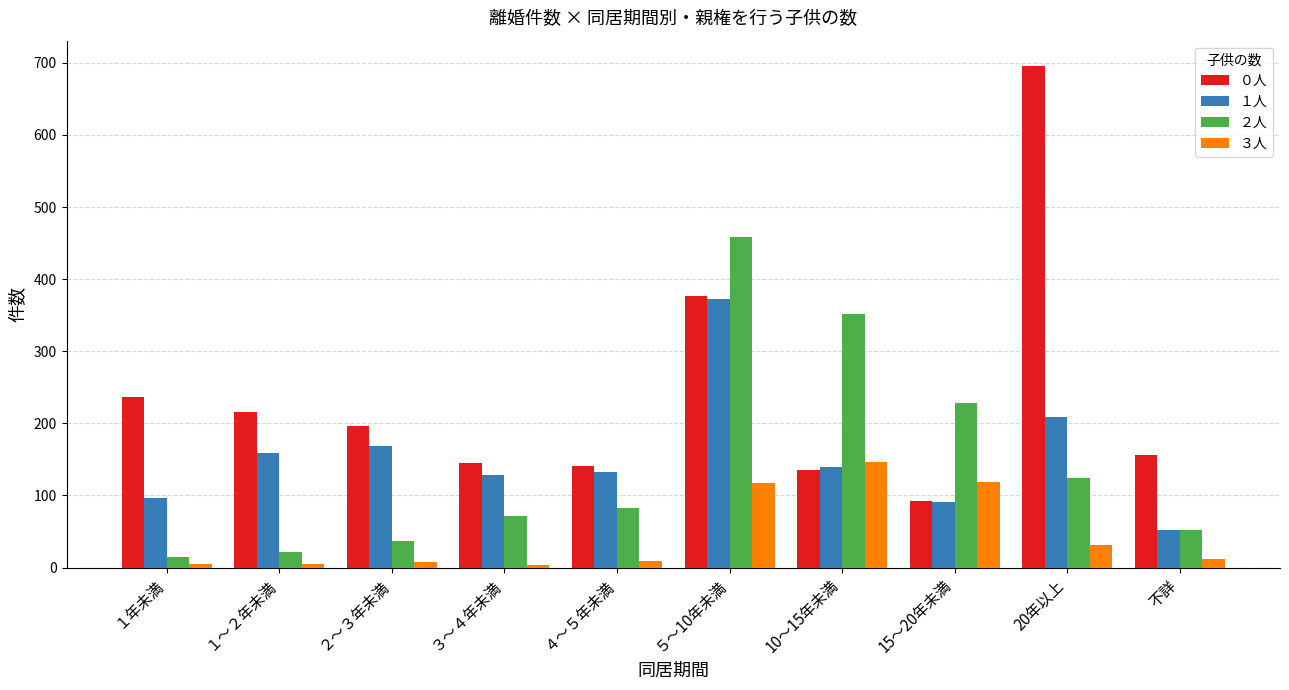

At which label does ０人 reach its minimum?

15～20年未満